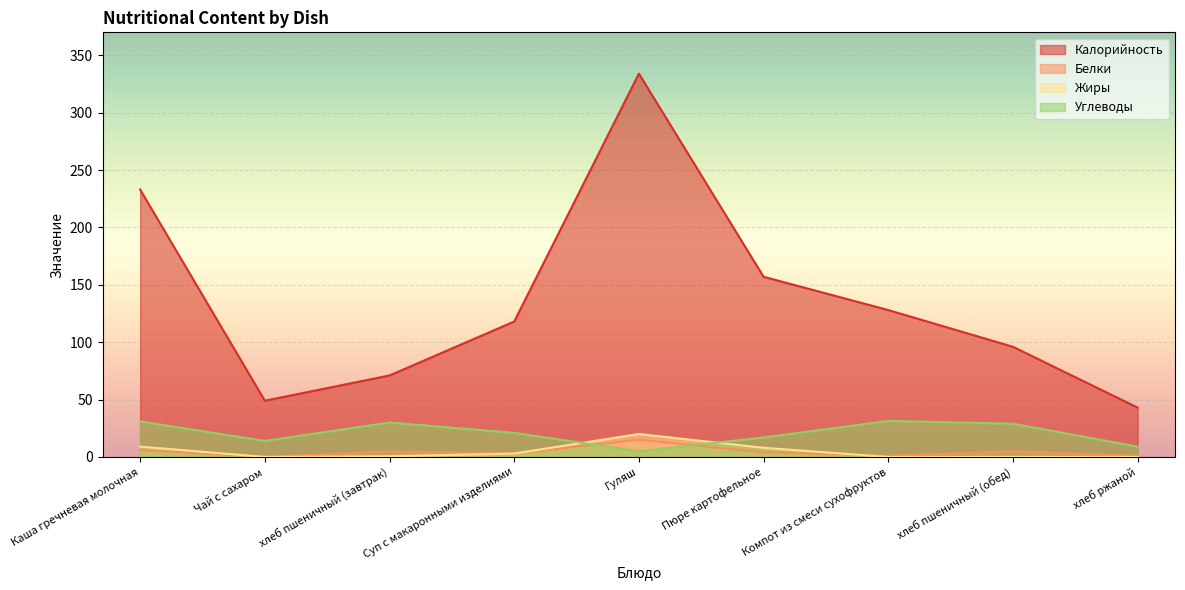

Reading right to left, what are all the values shown in this chart?

Калорийность: 43.0	96.0	128.0	157.0	334.0	118.0	71.0	49.0	233.0
Белки: 1.0	5.0	1.0	4.0	15.0	3.0	4.8	0.1	6.0
Жиры: 0.0	0.0	0.0	8.0	20.0	3.0	0.6	0.0	9.0
Углеводы: 9.0	29.0	31.4	17.0	5.0	21.0	30.0	14.0	31.0